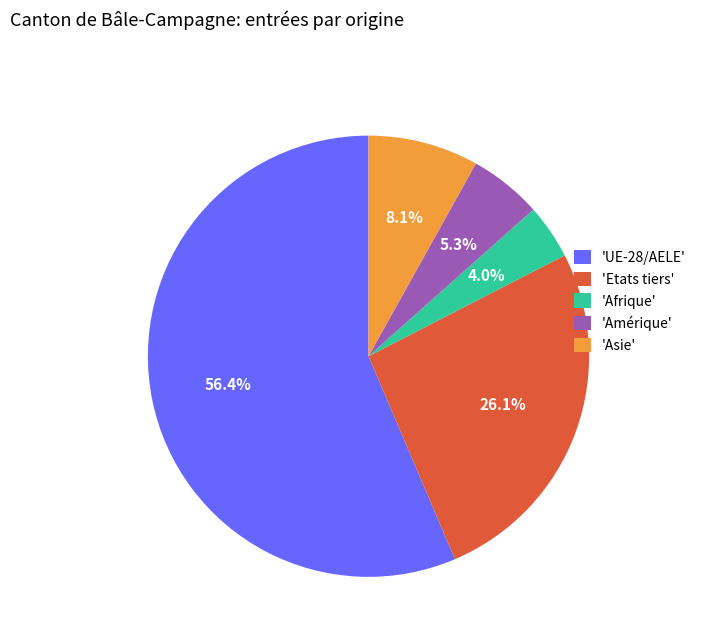

Rank the categories by value from lowest to highest.

'Afrique', 'Amérique', 'Asie', 'Etats tiers', 'UE-28/AELE'